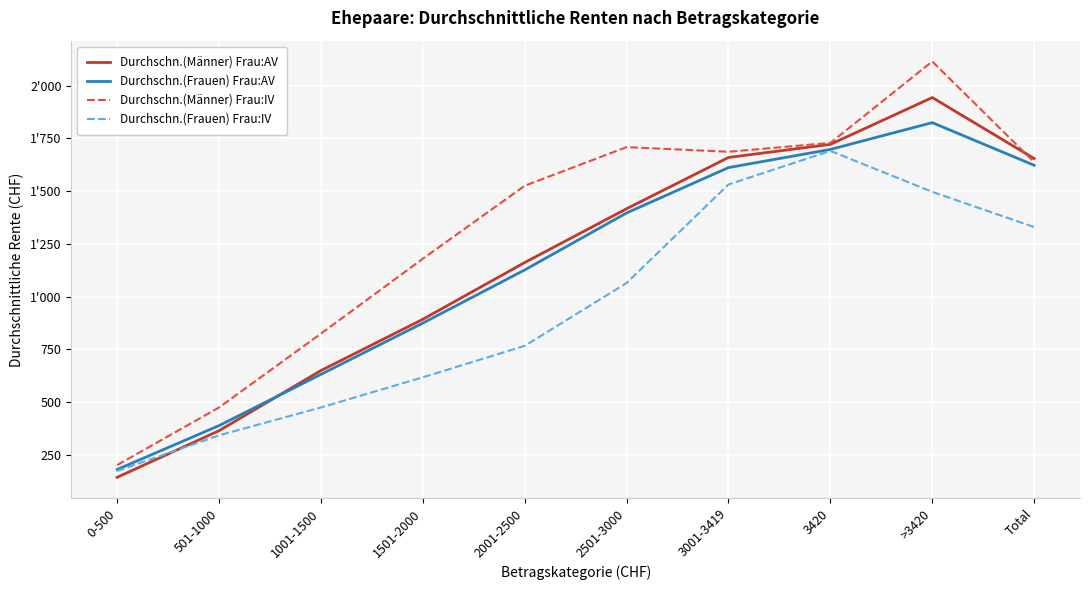

The Durchschn.(Männer) Frau:AV series shows 1944 at >3420. True or false?

True